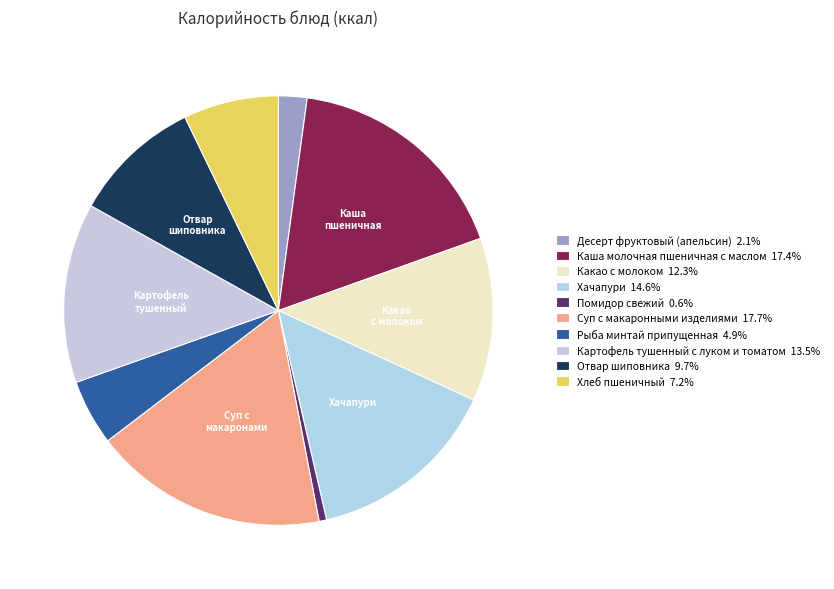

To the nearest percent, what is the average slice percentage?

10%